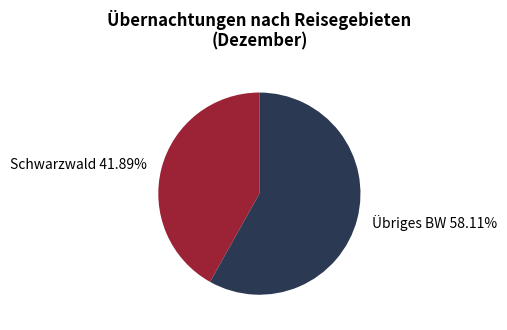

Is the sum of Schwarzwald 41.89% and Übriges BW 58.11% greater than half?

Yes